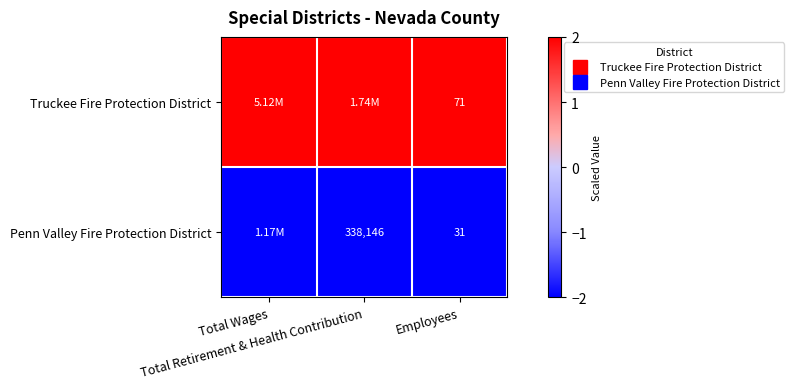

The value of Truckee Fire Protection District at Total Wages is 1. True or false?

False